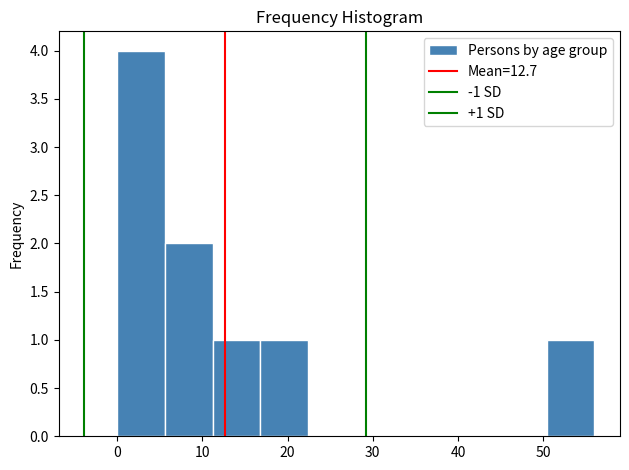

Which range on the x-axis has the tallest bar?

0.0 to 5.6